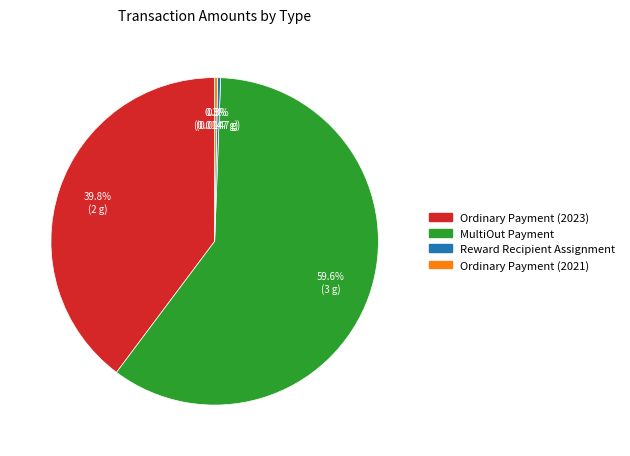

To the nearest percent, what is the difference between the Reward Recipient Assignment and MultiOut Payment slice percentages?

59%